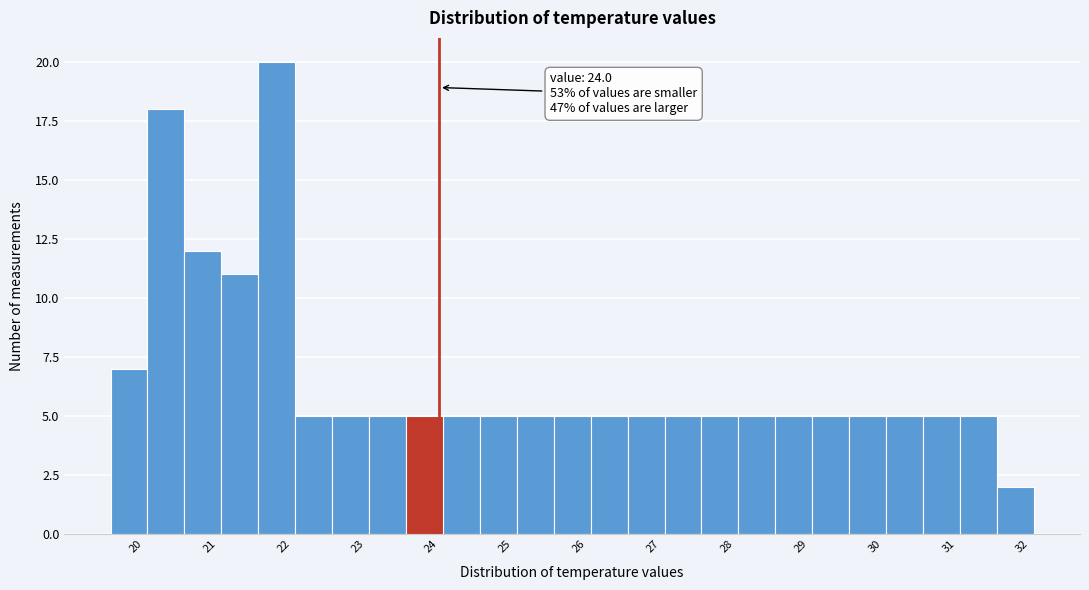

Which range on the x-axis has the tallest bar?

21.55 to 22.05